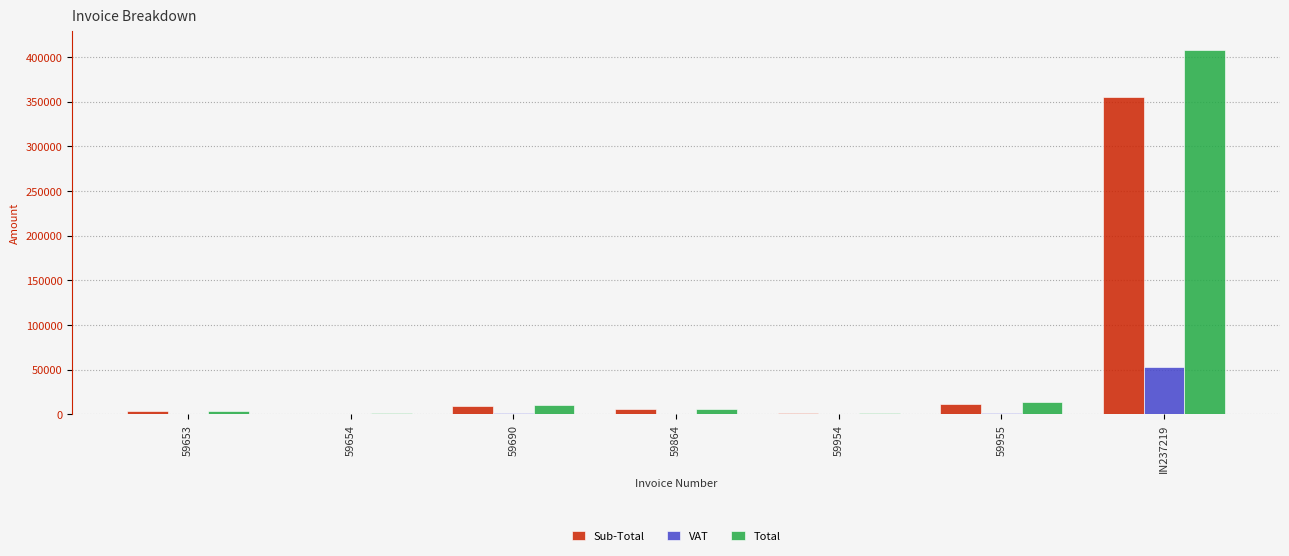

What is the approximate value of Total at IN237219?

408163.8